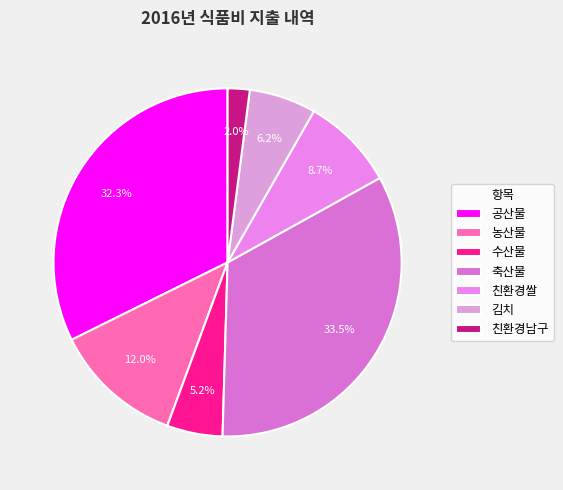

What is the smallest slice in the pie chart?

친환경남구